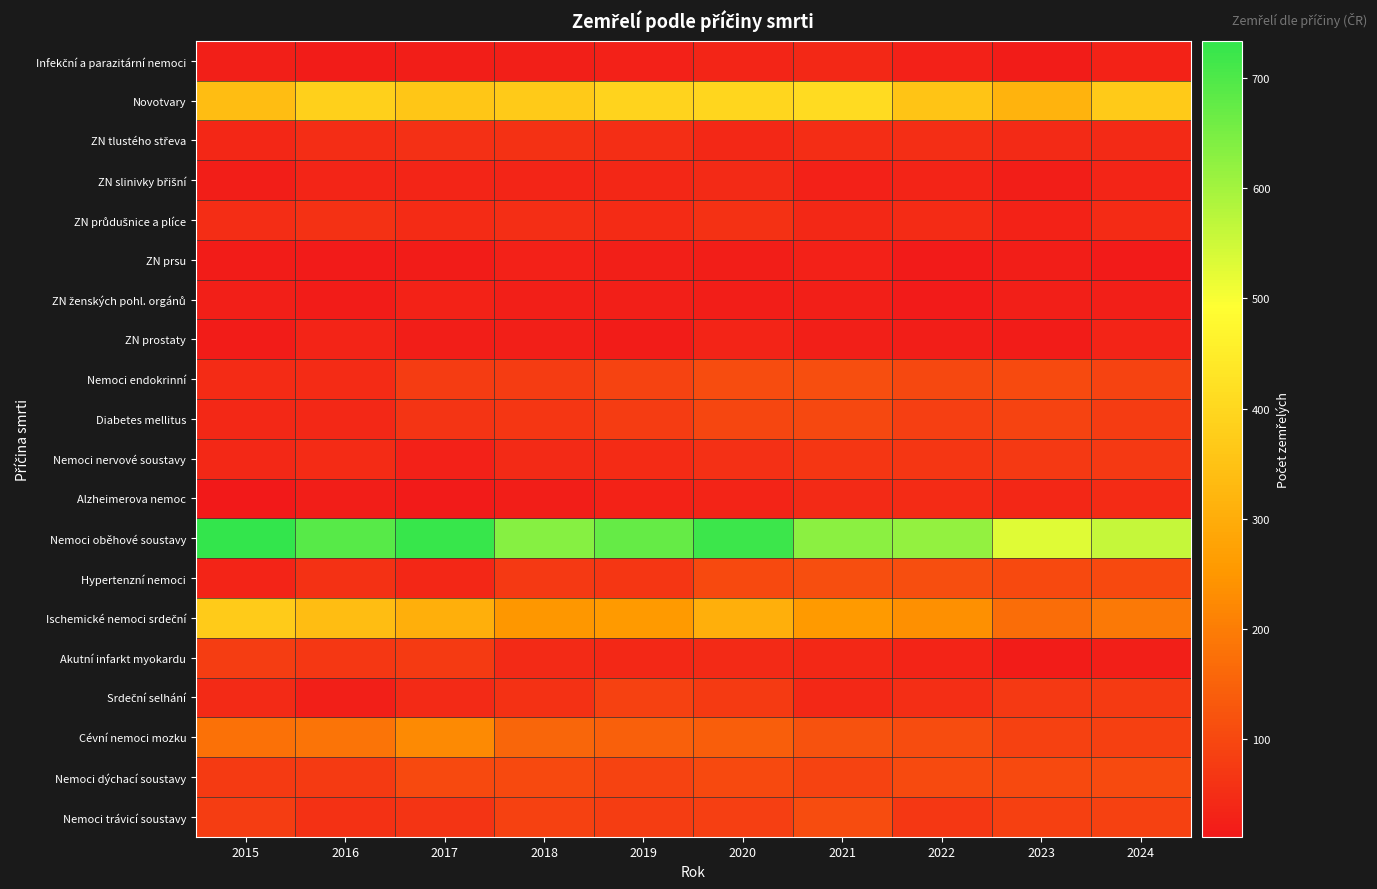

Between 2020 and 2023, which series saw the biggest shift?

Nemoci oběhové soustavy